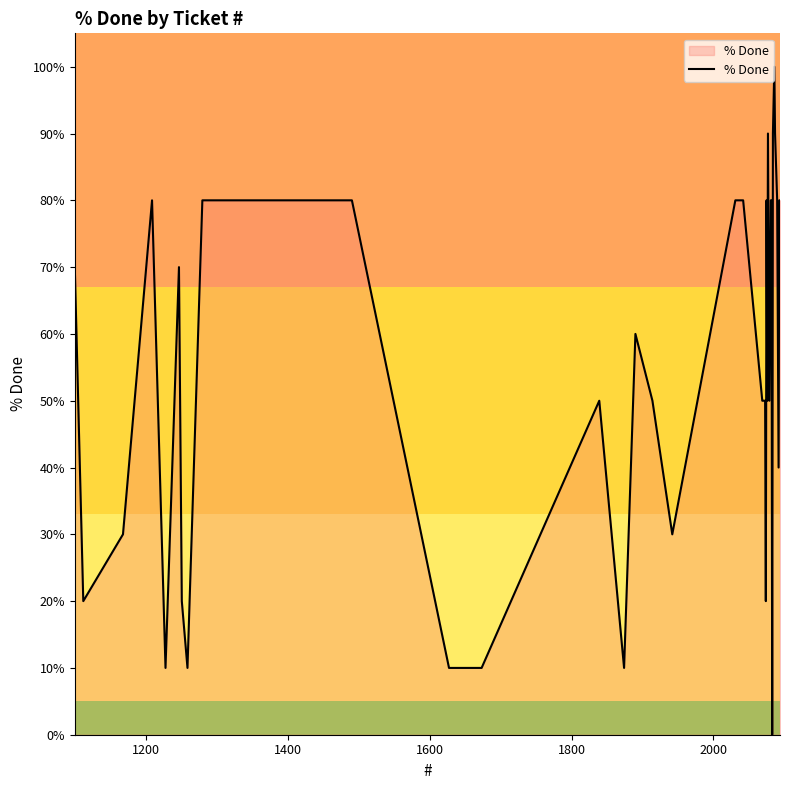

What is the difference between the maximum and minimum values?

100